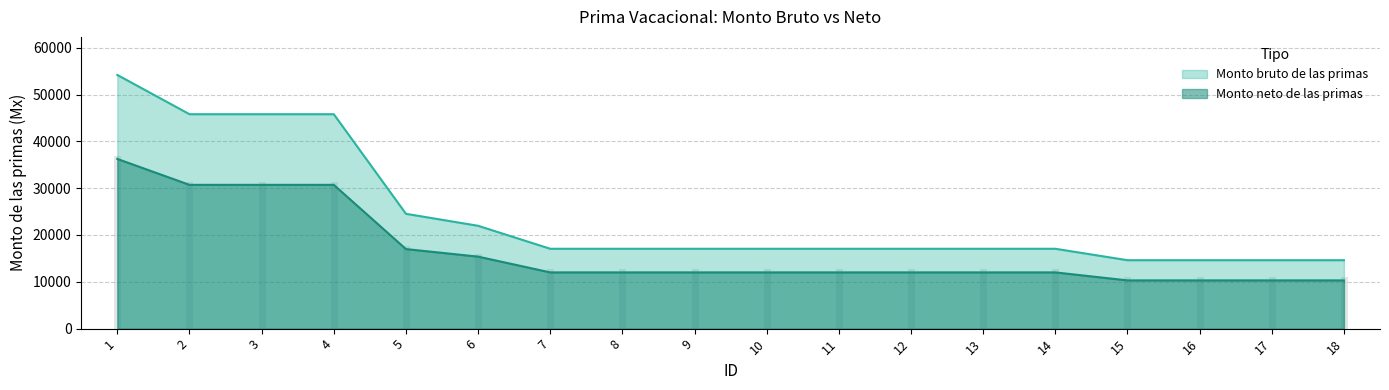

What is the maximum value shown in the chart?

54180.8